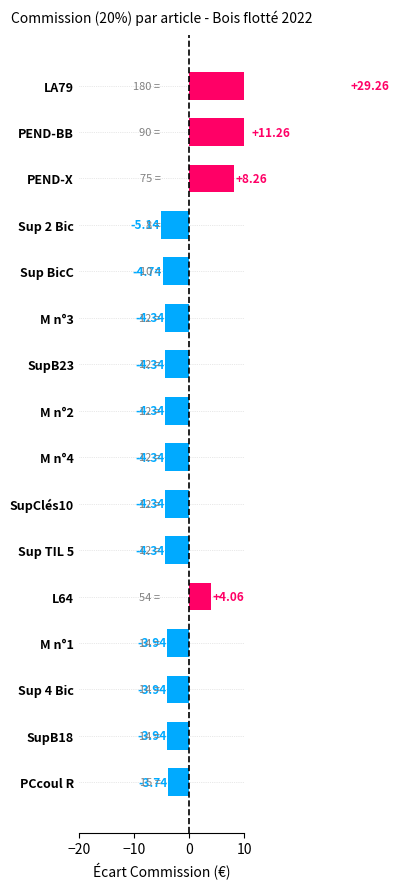

Reading left to right, transcribe all the data shown in this chart.

-3.7	-3.9	-3.9	-3.9	4.1	-4.3	-4.3	-4.3	-4.3	-4.3	-4.3	-4.7	-5.1	8.3	11.3	29.3